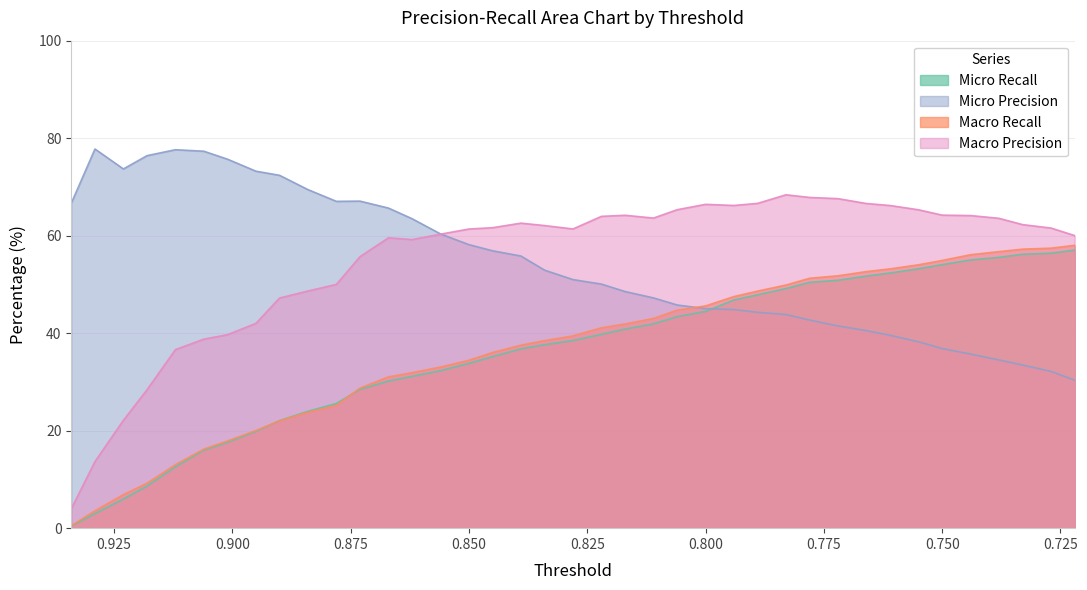

What is the label of the 1st point from the left?

0.934